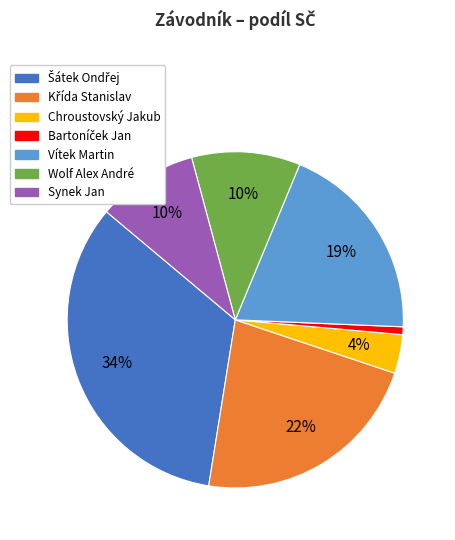

To the nearest percent, what percentage of the pie is Chroustovský Jakub?

4%